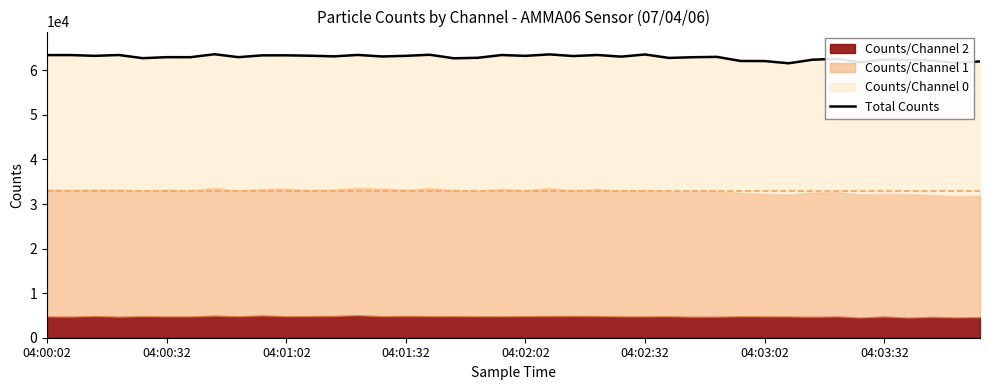

What is the difference between the second highest and second lowest values?

1900